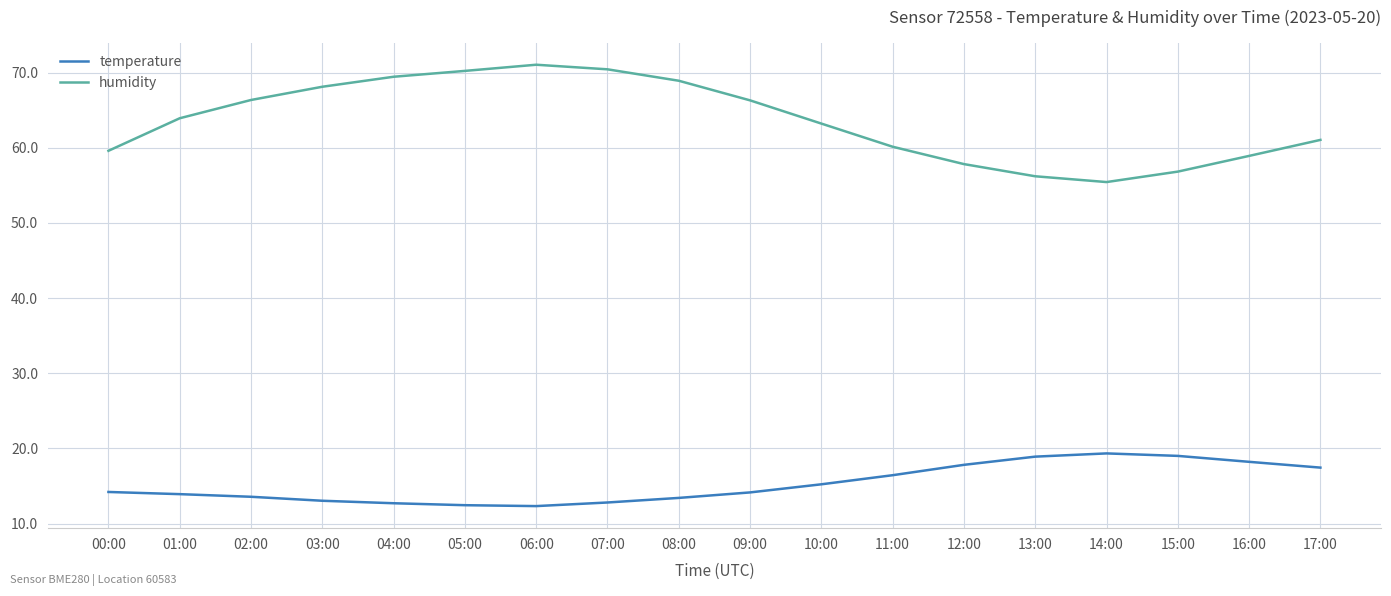

What is the spread (max minus min) of values at 09:00?

52.2